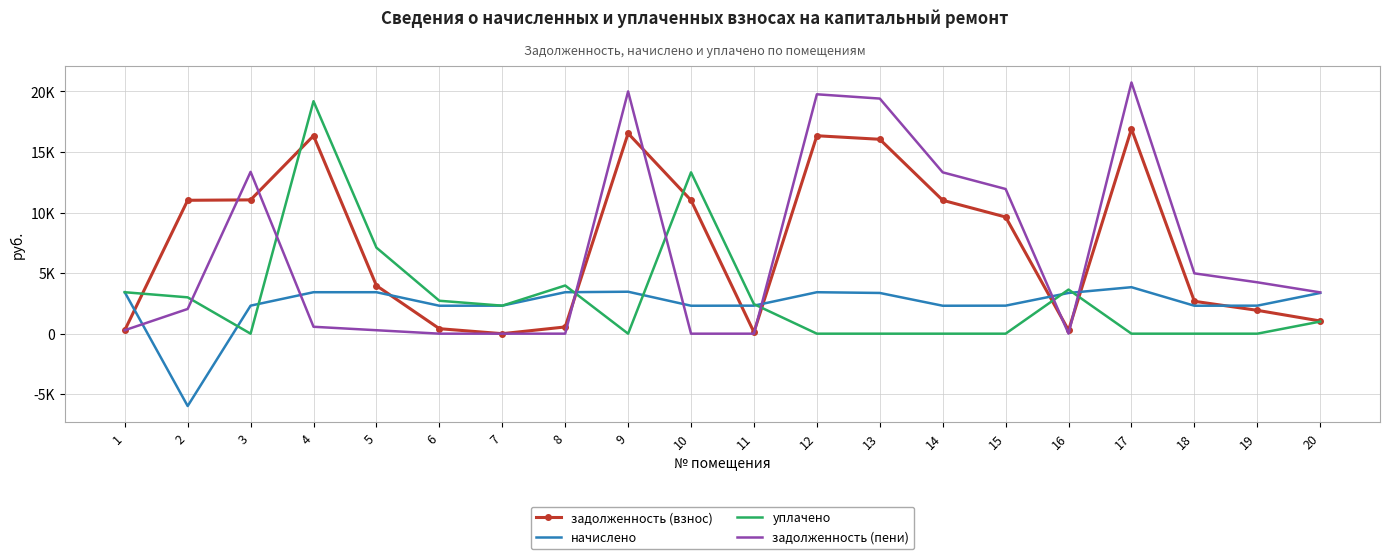

What is the maximum value shown in the chart?

20738.7